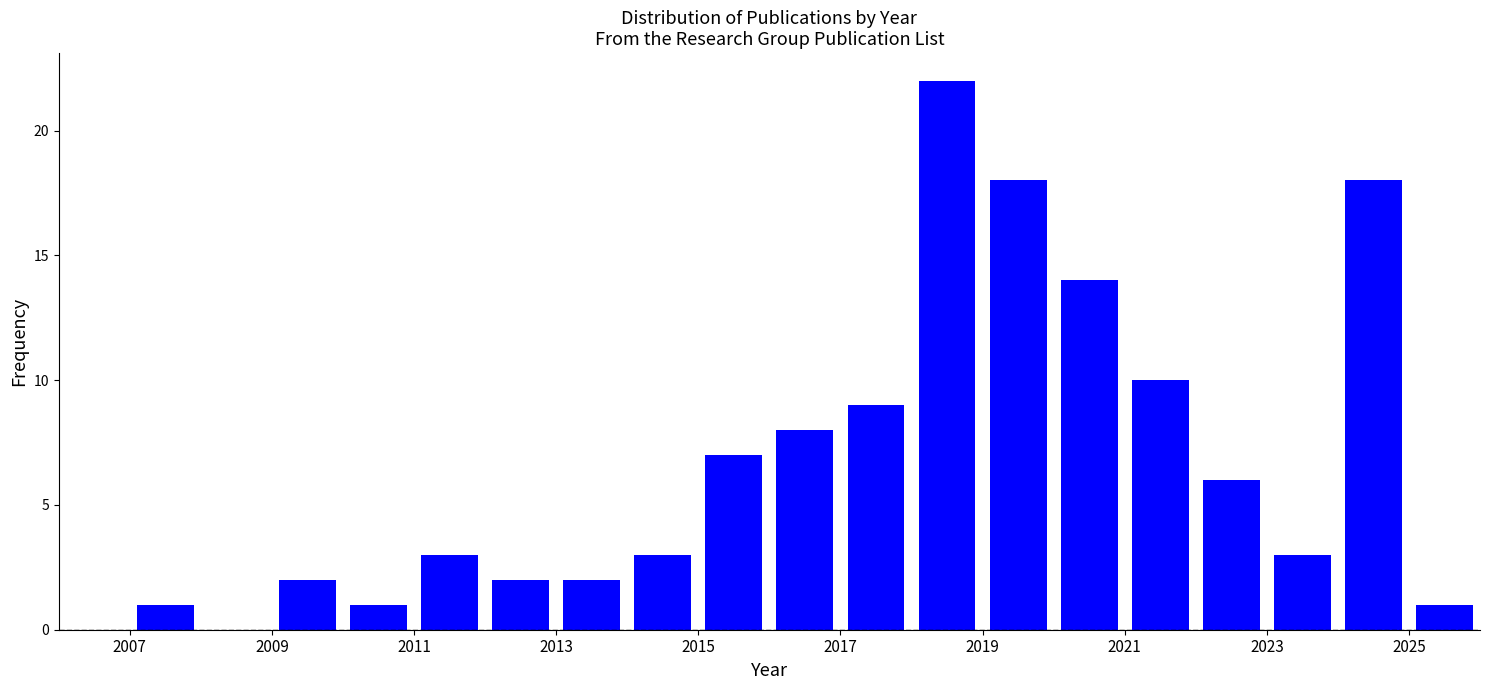

Reading left to right, list every bar in this chart as the range it spans on the x-axis followed by its height. The values are not printed on the chart, so give them approximately, as read against the axis.

2007 to 2008: 1
2008 to 2009: 0
2009 to 2010: 2
2010 to 2011: 1
2011 to 2012: 3
2012 to 2013: 2
2013 to 2014: 2
2014 to 2015: 3
2015 to 2016: 7
2016 to 2017: 8
2017 to 2018: 9
2018 to 2019: 22
2019 to 2020: 18
2020 to 2021: 14
2021 to 2022: 10
2022 to 2023: 6
2023 to 2024: 3
2024 to 2025: 18
2025 to 2026: 1